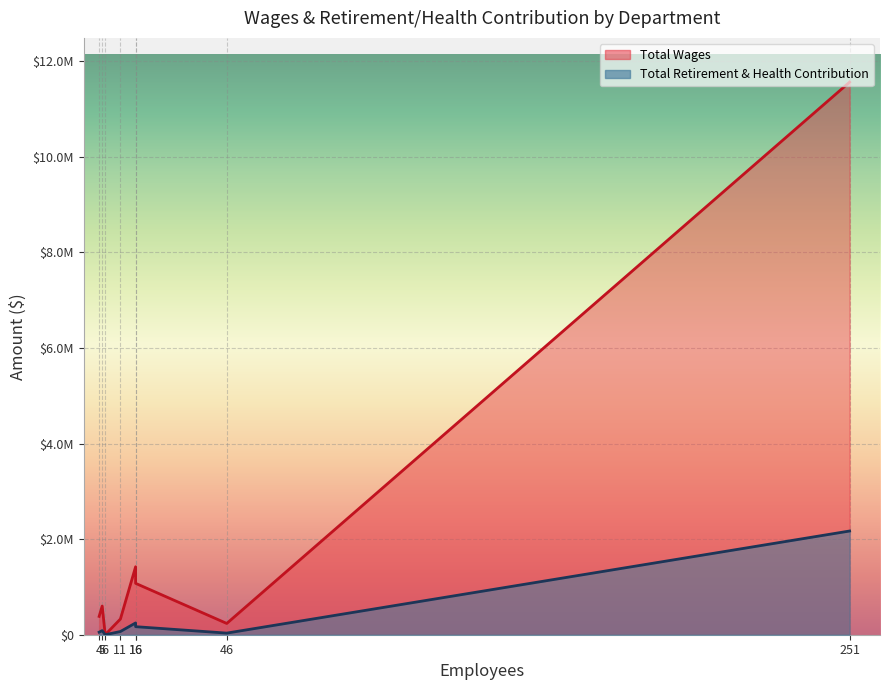

What is the sum of the Total Wages values at Supervision and Governing Board?

328559.0